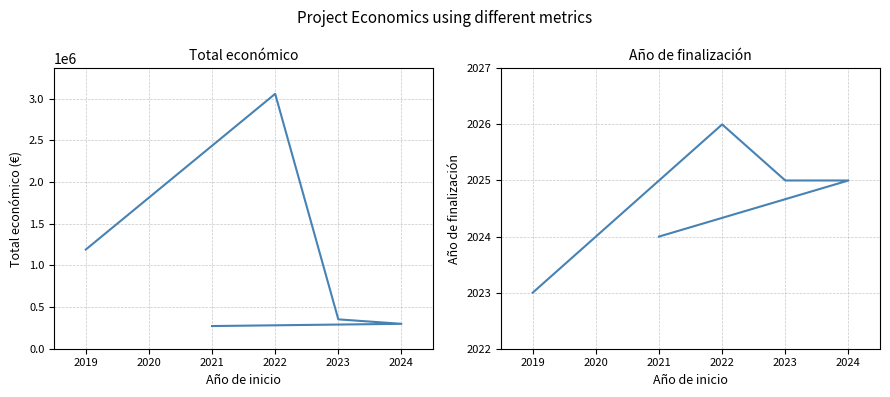

What is the value of the Año de finalización point at the 2nd from the left?

2026